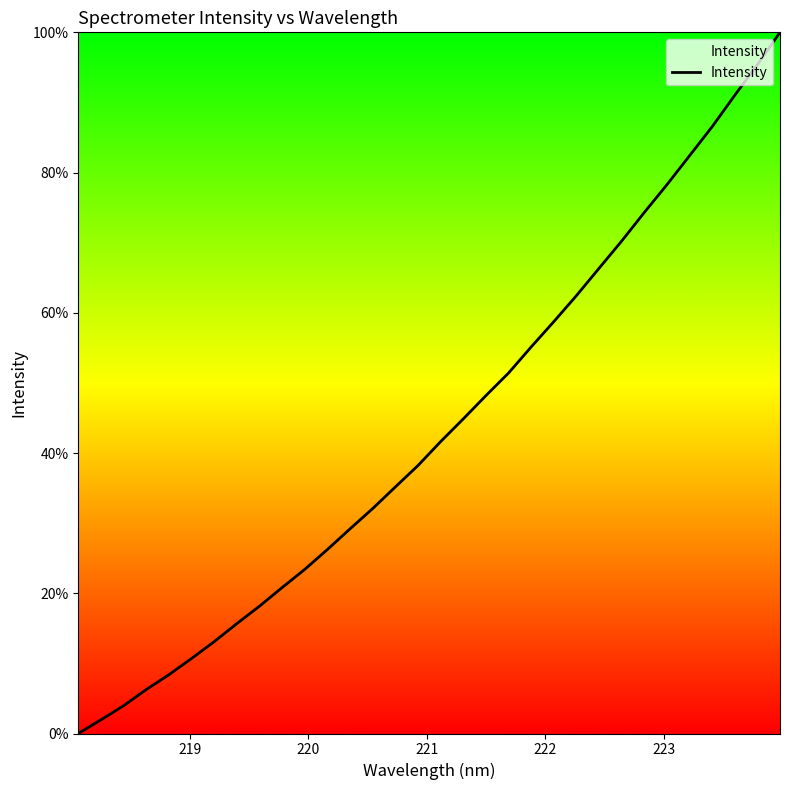

How many distinct data groups are displayed?

1